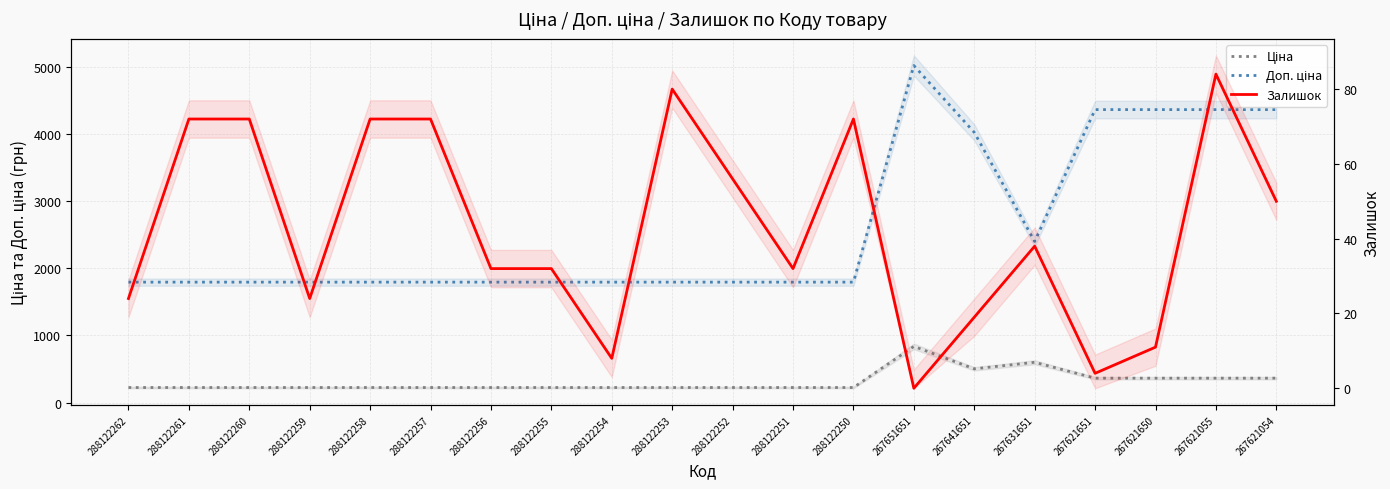

How many data points does each series have?

20